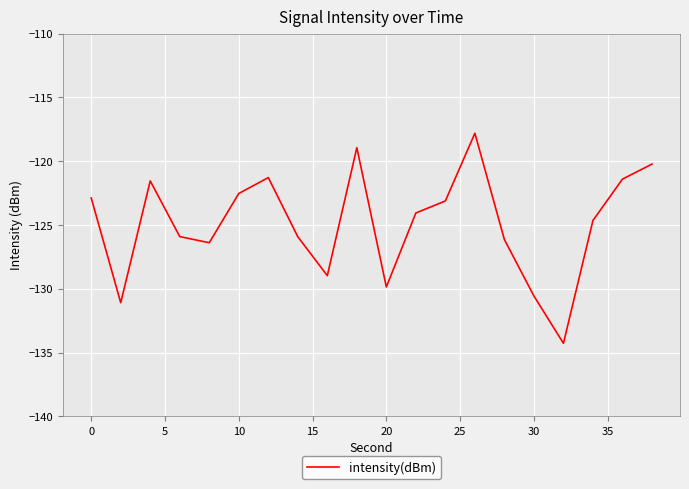

What is the greatest value displayed?

-117.8